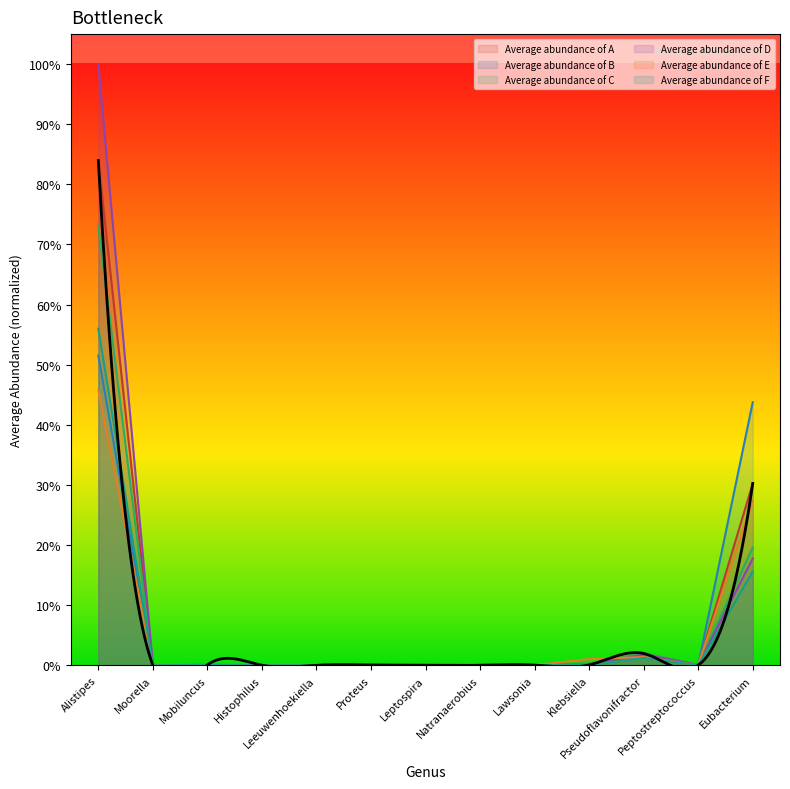

Reading left to right, list all the values displayed in this chart.

Average abundance of A: 0.8	0.0	0.0	0.0	0.0	0.0	0.0	0.0	0.0	0.0	0.0	0.0	0.3
Average abundance of B: 0.5	0.0	0.0	0.0	0.0	0.0	0.0	0.0	0.0	0.0	0.0	0.0	0.4
Average abundance of C: 0.7	0.0	0.0	0.0	0.0	0.0	0.0	0.0	0.0	0.0	0.0	0.0	0.2
Average abundance of D: 1.0	0.0	0.0	0.0	0.0	0.0	0.0	0.0	0.0	0.0	0.0	0.0	0.2
Average abundance of E: 0.5	0.0	0.0	0.0	0.0	0.0	0.0	0.0	0.0	0.0	0.0	0.0	0.3
Average abundance of F: 0.6	0.0	0.0	0.0	0.0	0.0	0.0	0.0	0.0	0.0	0.0	0.0	0.2